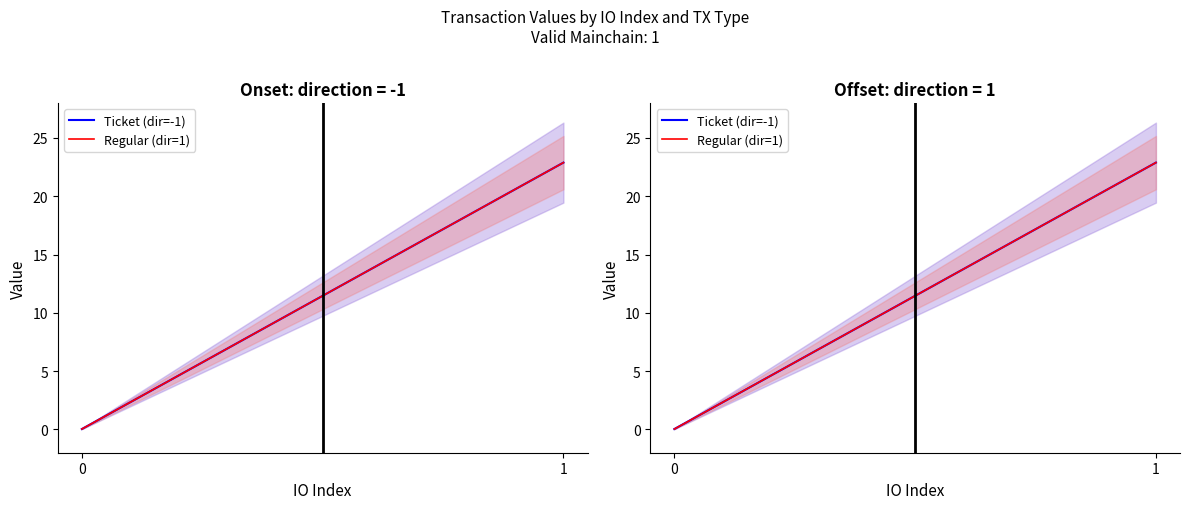

What is the total value across all series at 0?

0.1